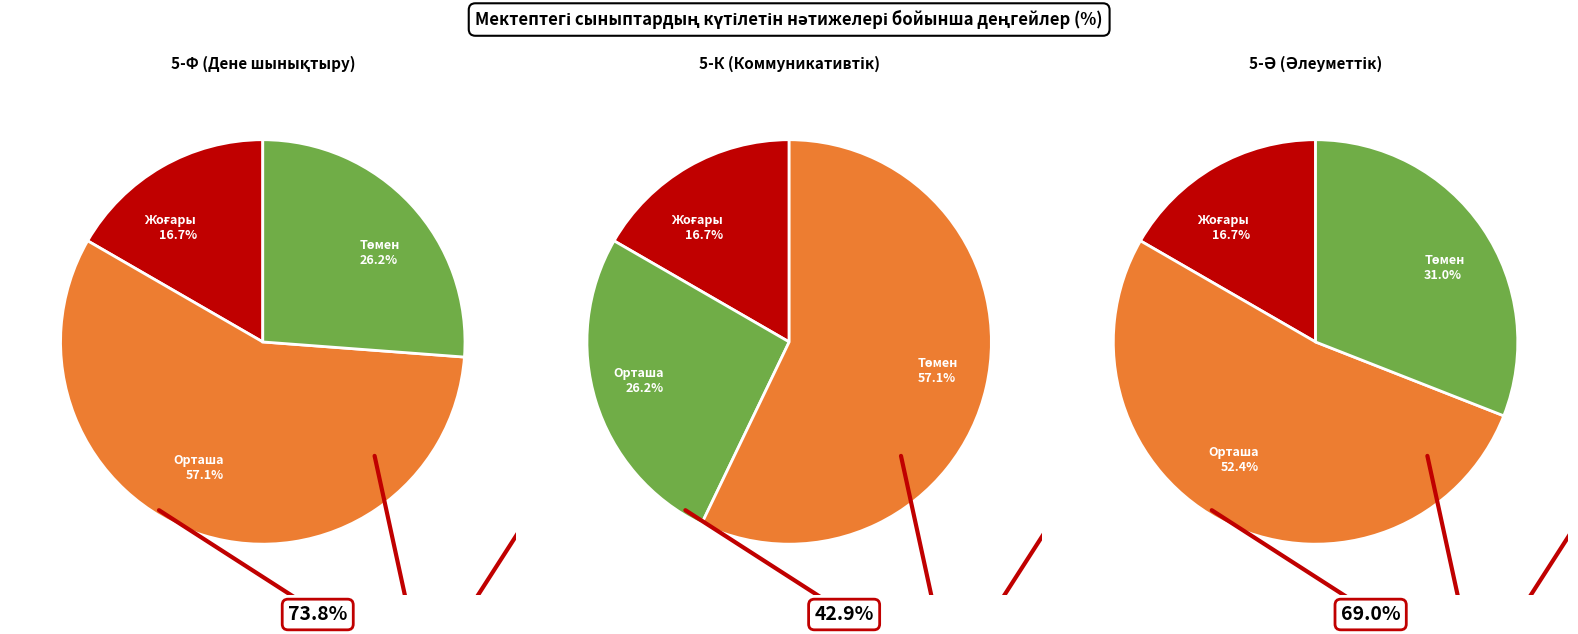

Between 5-Ә (Әлеуметтік) and 5-К (Коммуникативтік), which is larger?

5-Ә (Әлеуметтік)